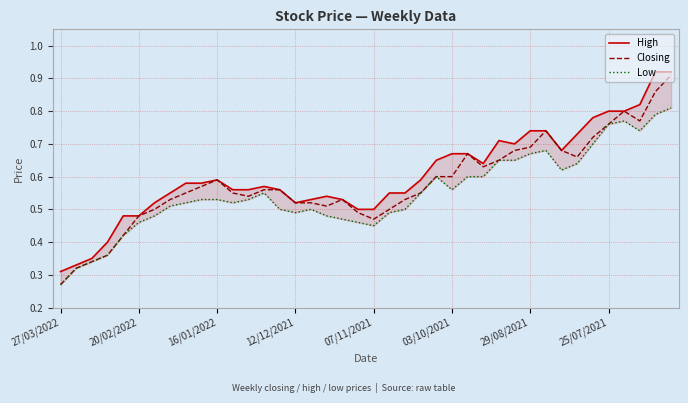

Reading right to left, list all the values displayed in this chart.

High: 0.9	0.9	0.8	0.8	0.8	0.8	0.7	0.7	0.7	0.7	0.7	0.7	0.6	0.7	0.7	0.7	0.6	0.6	0.6	0.5	0.5	0.5	0.5	0.5	0.5	0.6	0.6	0.6	0.6	0.6	0.6	0.6	0.6	0.5	0.5	0.5	0.4	0.3	0.3	0.3
Closing: 0.9	0.9	0.8	0.8	0.8	0.7	0.7	0.7	0.7	0.7	0.7	0.7	0.6	0.7	0.6	0.6	0.6	0.5	0.5	0.5	0.5	0.5	0.5	0.5	0.5	0.6	0.6	0.5	0.6	0.6	0.6	0.6	0.5	0.5	0.5	0.4	0.4	0.3	0.3	0.3
Low: 0.8	0.8	0.7	0.8	0.8	0.7	0.6	0.6	0.7	0.7	0.7	0.7	0.6	0.6	0.6	0.6	0.6	0.5	0.5	0.5	0.5	0.5	0.5	0.5	0.5	0.5	0.6	0.5	0.5	0.5	0.5	0.5	0.5	0.5	0.5	0.4	0.4	0.3	0.3	0.3